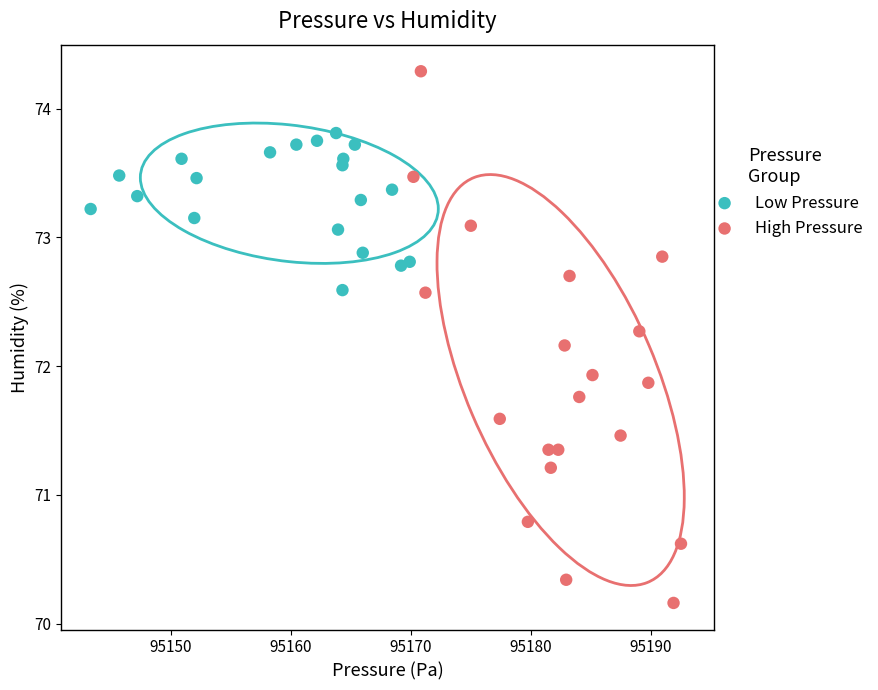

Which series reaches the maximum Y coordinate?

High Pressure